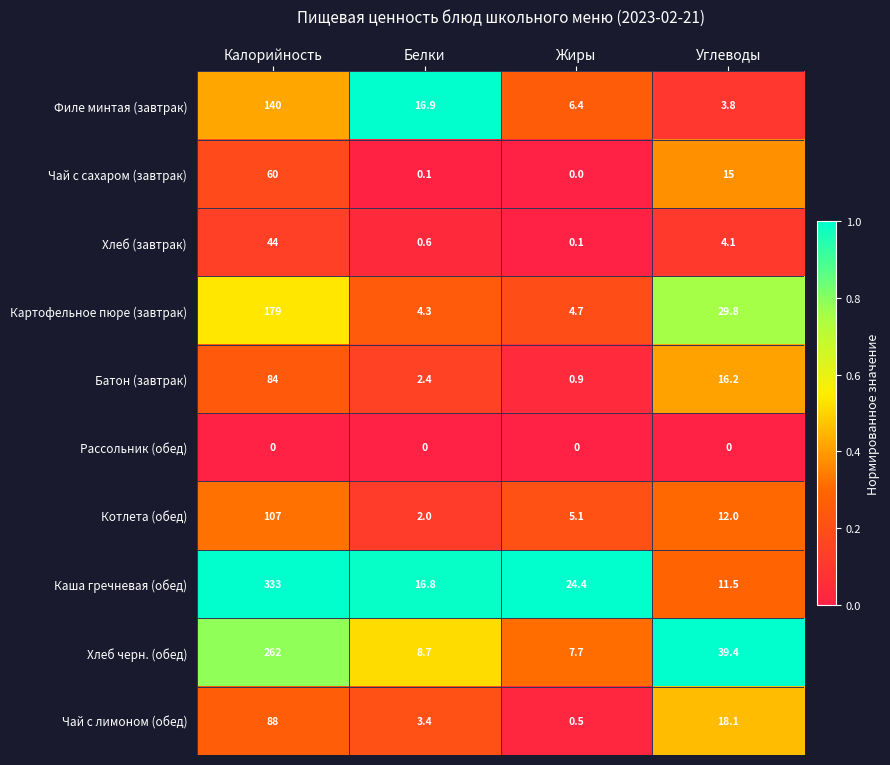

At which label does Котлета (обед) first exceed 12?

Калорийность